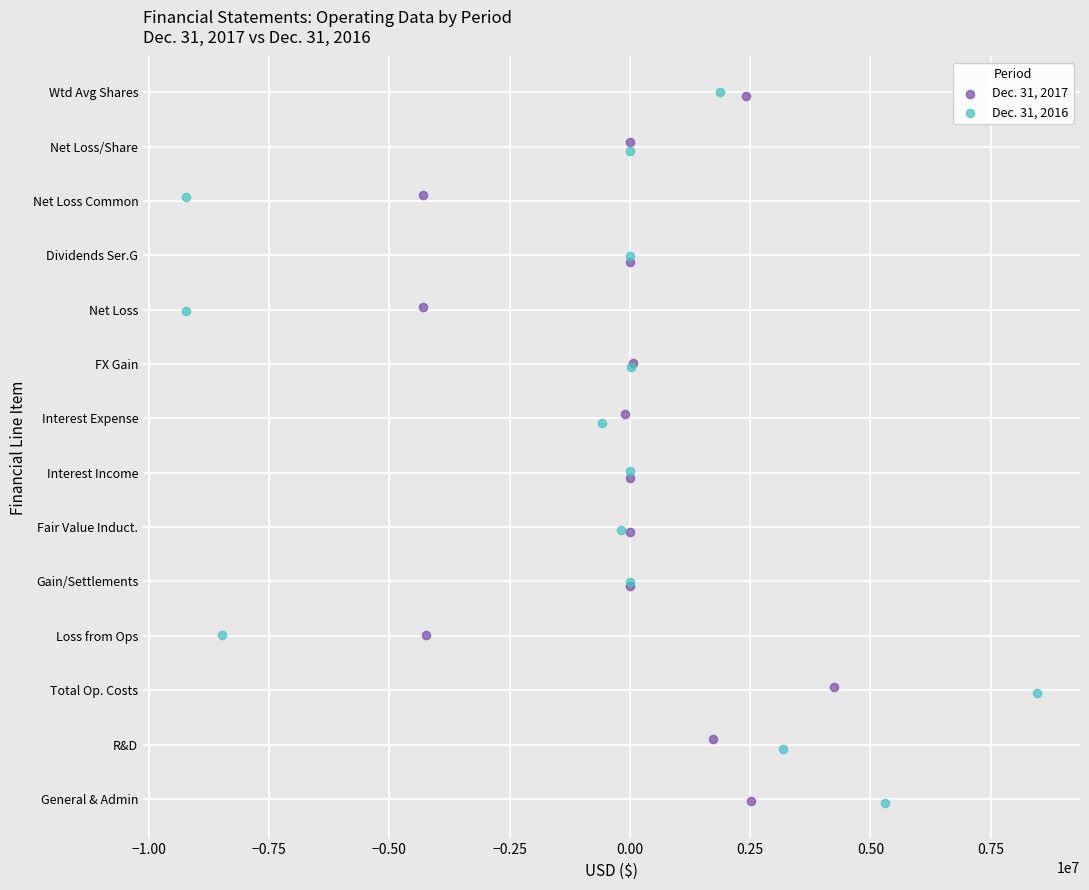

What are all the series names shown in the legend?

Dec. 31, 2017, Dec. 31, 2016